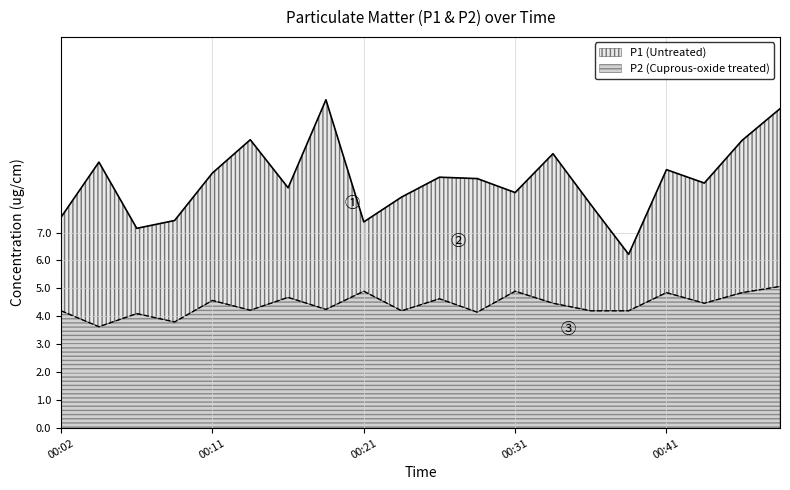

True or false: P1 and P2 cross at least once.

False